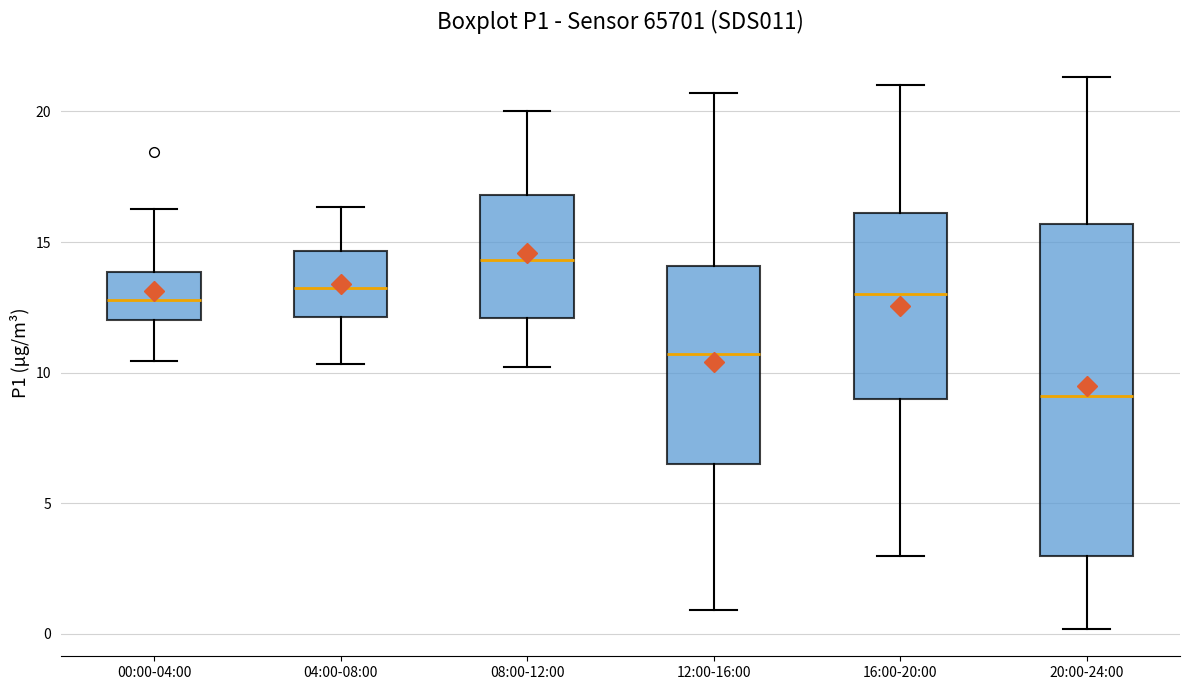

Which box has the lowest median line?

20:00-24:00